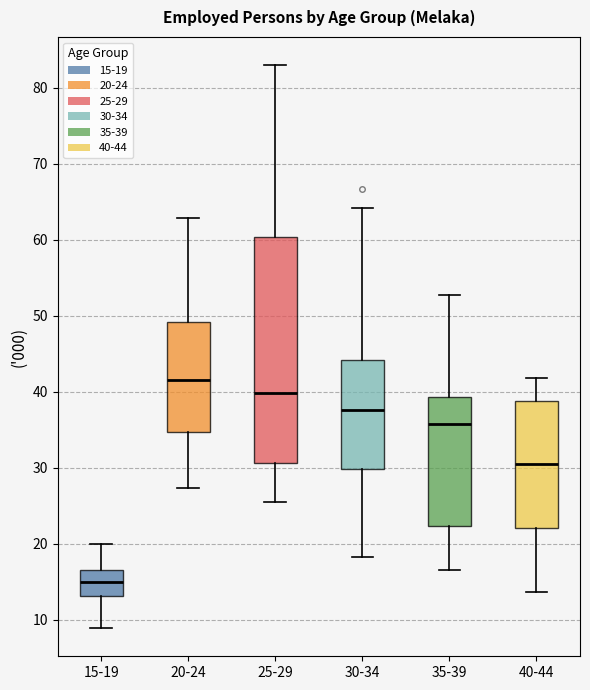

Which box has the highest median line?

20-24